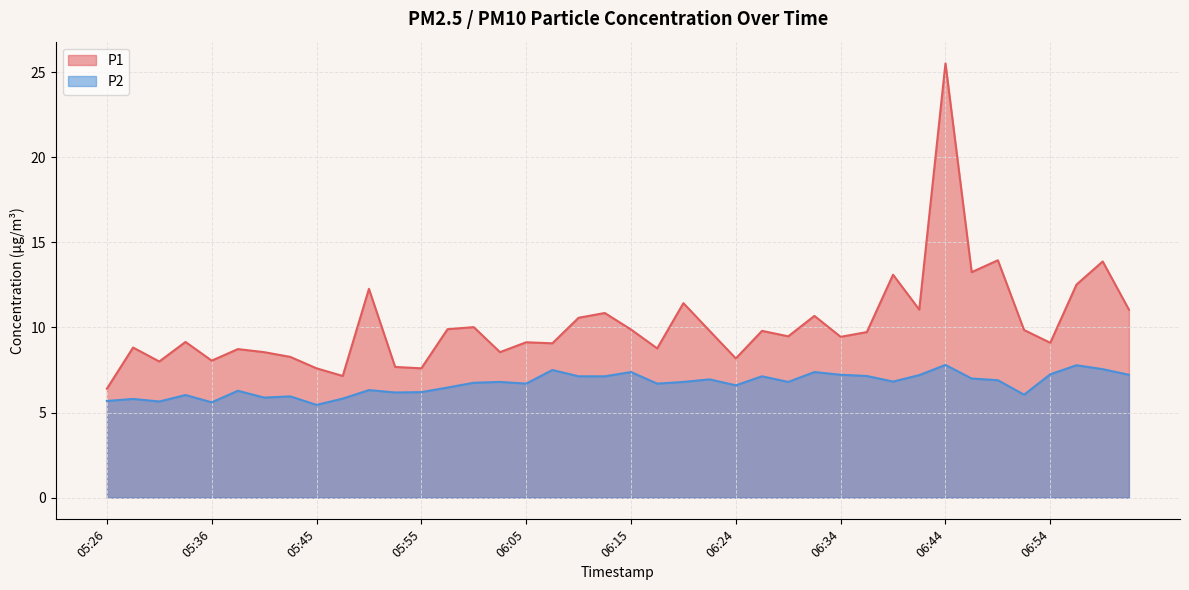

Reading right to left, what are all the values shown in this chart?

P1: 07:01=11.1	06:58=13.9	06:56=12.5	06:54=9.1	06:51=9.8	06:49=13.9	06:46=13.2	06:44=25.5	06:41=11.1	06:39=13.1	06:37=9.7	06:34=9.4	06:32=10.7	06:29=9.5	06:27=9.8	06:24=8.2	06:22=9.8	06:20=11.4	06:17=8.8	06:15=9.9	06:12=10.8	06:10=10.6	06:07=9.1	06:05=9.1	06:02=8.6	06:00=10.0	05:58=9.9	05:55=7.6	05:53=7.7	05:50=12.3	05:48=7.2	05:45=7.6	05:43=8.3	05:41=8.6	05:38=8.7	05:36=8.1	05:33=9.2	05:31=8.0	05:28=8.8	05:26=6.4
P2: 07:01=7.2	06:58=7.5	06:56=7.8	06:54=7.2	06:51=6.0	06:49=6.9	06:46=7.0	06:44=7.8	06:41=7.2	06:39=6.8	06:37=7.2	06:34=7.2	06:32=7.4	06:29=6.8	06:27=7.1	06:24=6.6	06:22=7.0	06:20=6.8	06:17=6.7	06:15=7.4	06:12=7.1	06:10=7.1	06:07=7.5	06:05=6.7	06:02=6.8	06:00=6.8	05:58=6.5	05:55=6.2	05:53=6.2	05:50=6.3	05:48=5.8	05:45=5.5	05:43=6.0	05:41=5.9	05:38=6.3	05:36=5.6	05:33=6.0	05:31=5.7	05:28=5.8	05:26=5.7